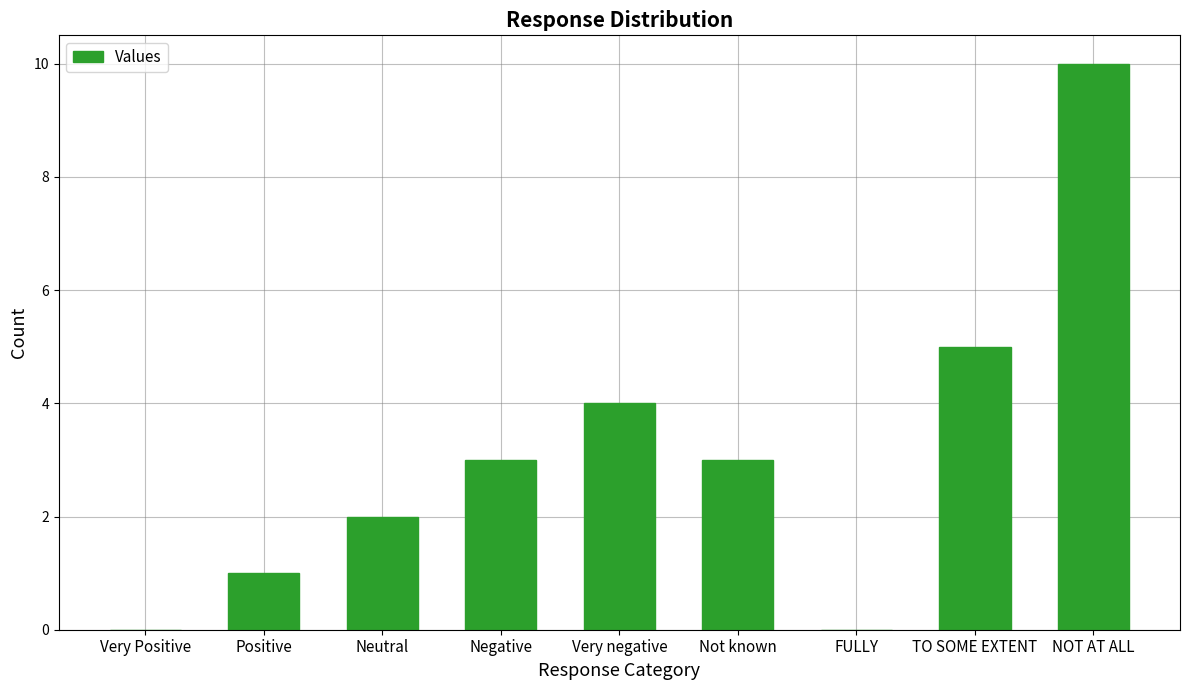

How many series are shown in this chart?

1